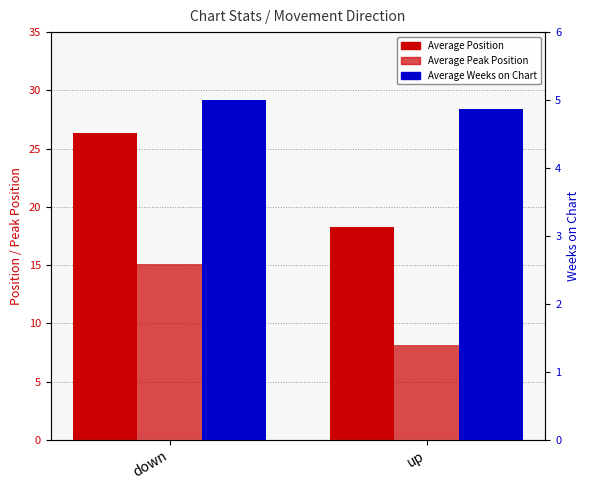

Reading left to right, transcribe all the data shown in this chart.

Average Position: 26.4	18.3
Average Peak Position: 15.1	8.2
Average Weeks on Chart: 5.0	4.9